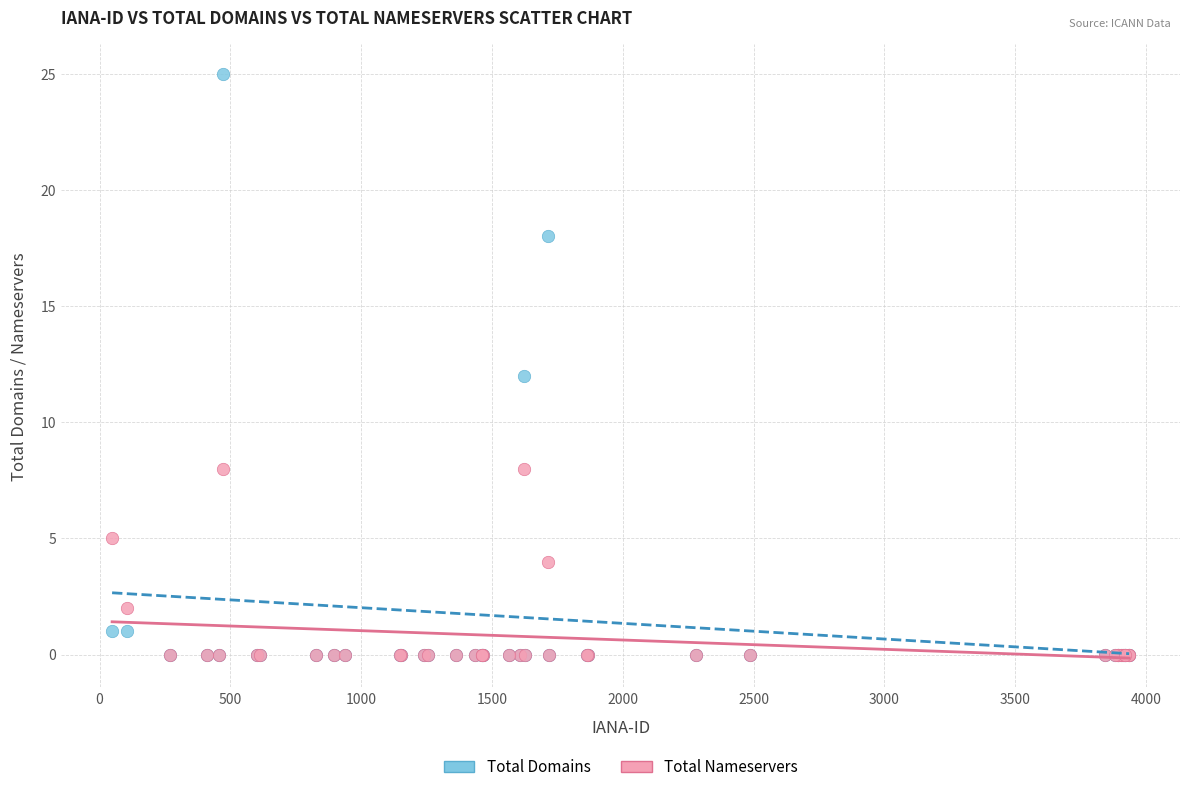

What are all the series names shown in the legend?

Total Domains, Total Nameservers